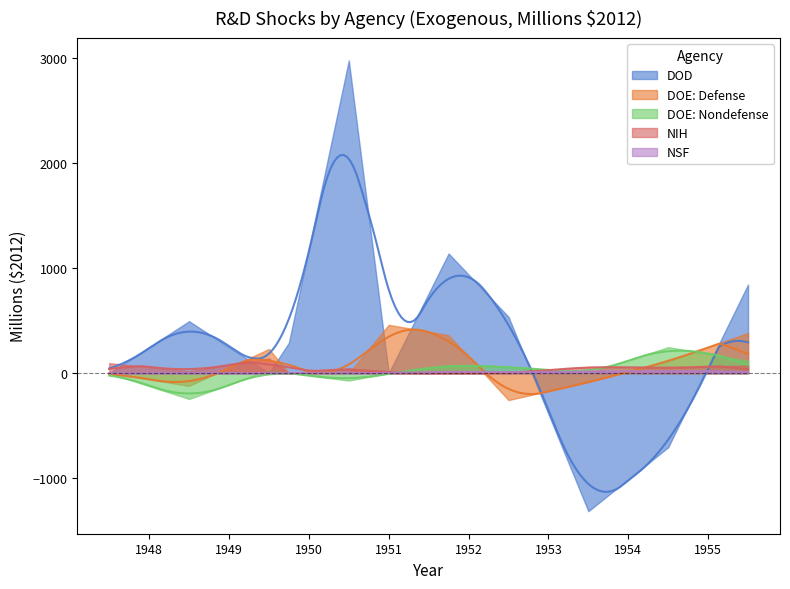

Rank the categories by NSF value from lowest to highest.

1947.5, 1948.5, 1949.5, 1949.75, 1950.5, 1951, 1952.5, 1953.5, 1955.5, 1951.75, 1954.5